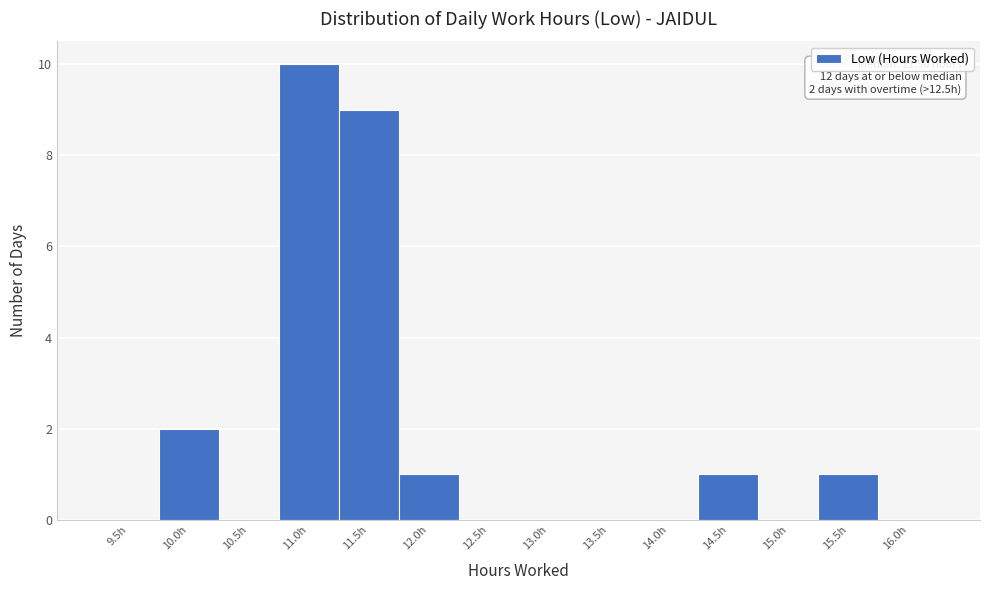

Reading left to right, transcribe all the data shown in this chart.

9.5h=0	10.0h=2	10.5h=0	11.0h=10	11.5h=9	12.0h=1	12.5h=0	13.0h=0	13.5h=0	14.0h=0	14.5h=1	15.0h=0	15.5h=1	16.0h=0